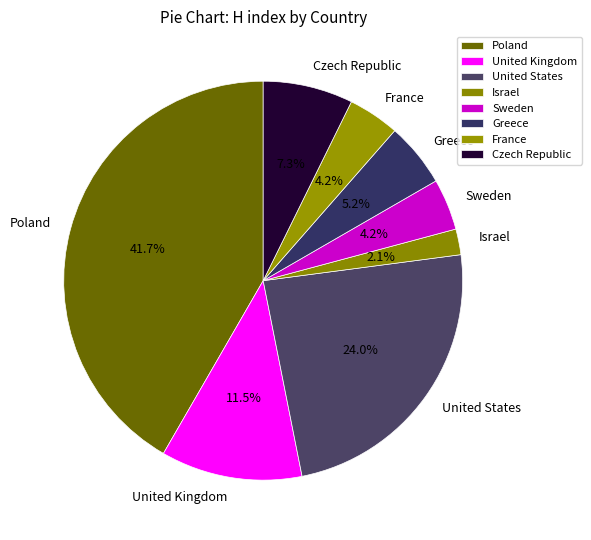

Is it true that United Kingdom is 2% of the pie?

False